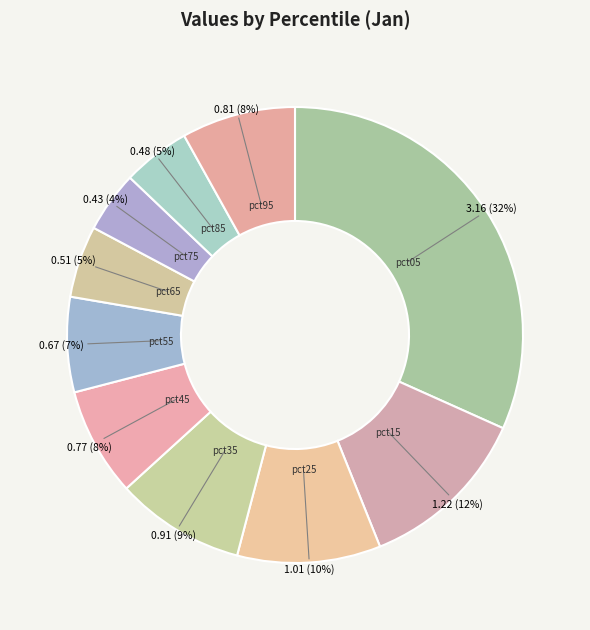

True or false: pct65 accounts for 18% of the total.

False